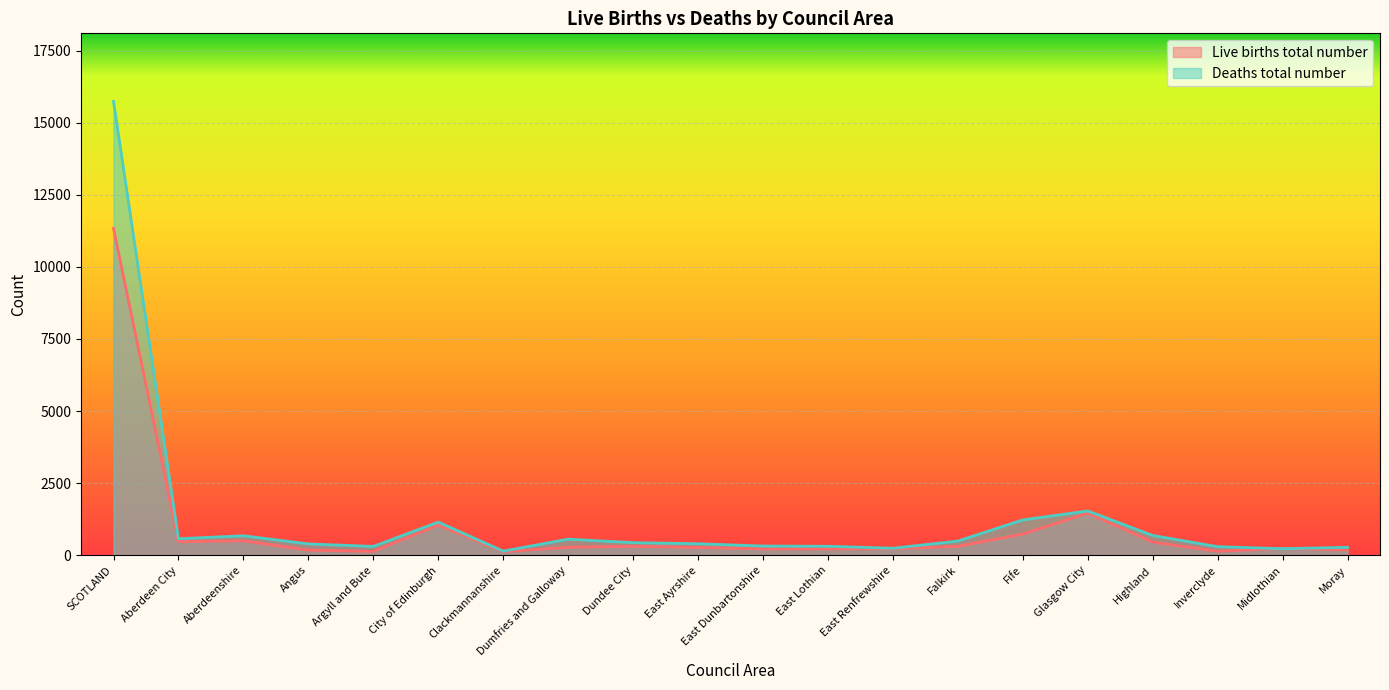

The Live births total number series shows 358 at East Lothian. True or false?

False